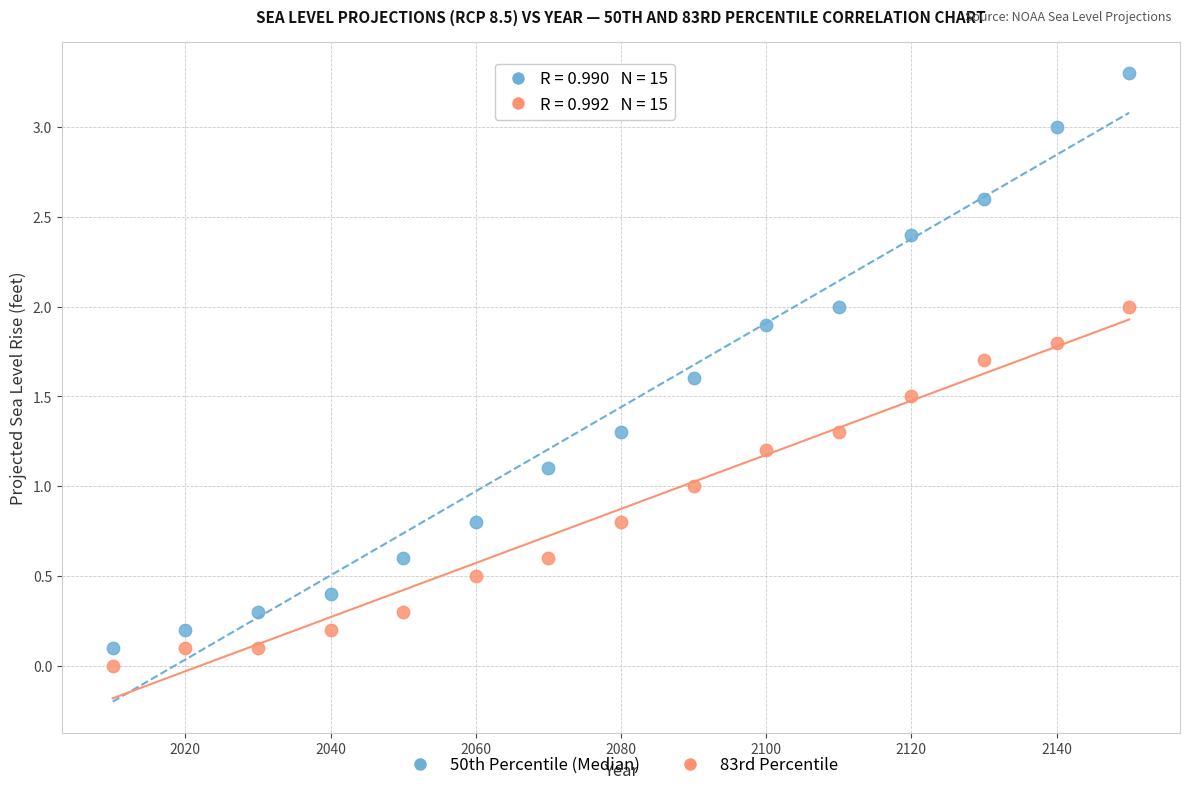

Which series contains the lowest Y value?

83rd Percentile